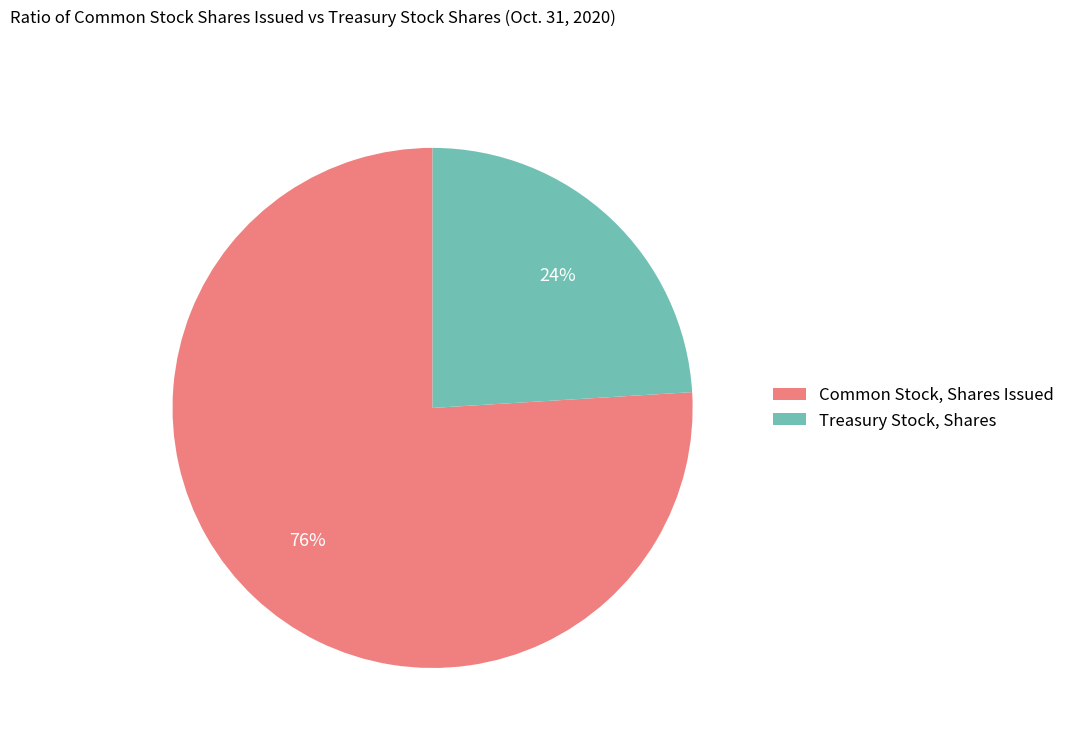

To the nearest percent, what is the average slice percentage?

50%